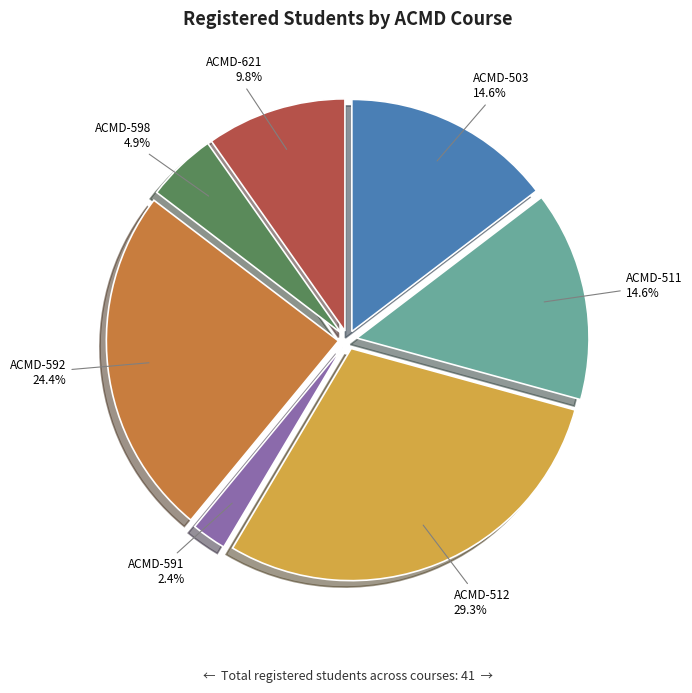

Which category has the smallest portion of the pie?

ACMD-591